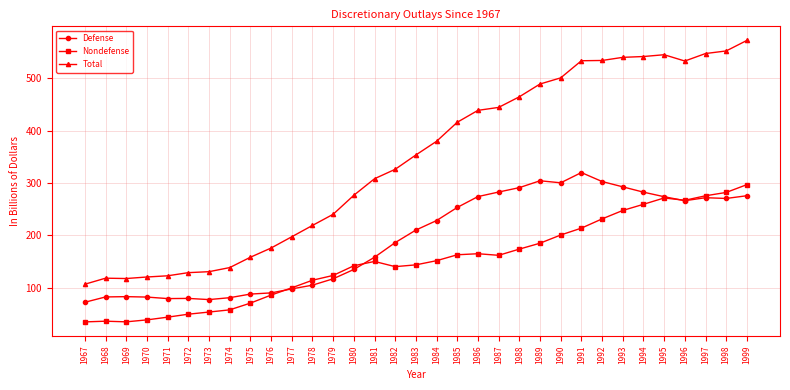

What is the value of the Total point at the 14th from the left?

276.3